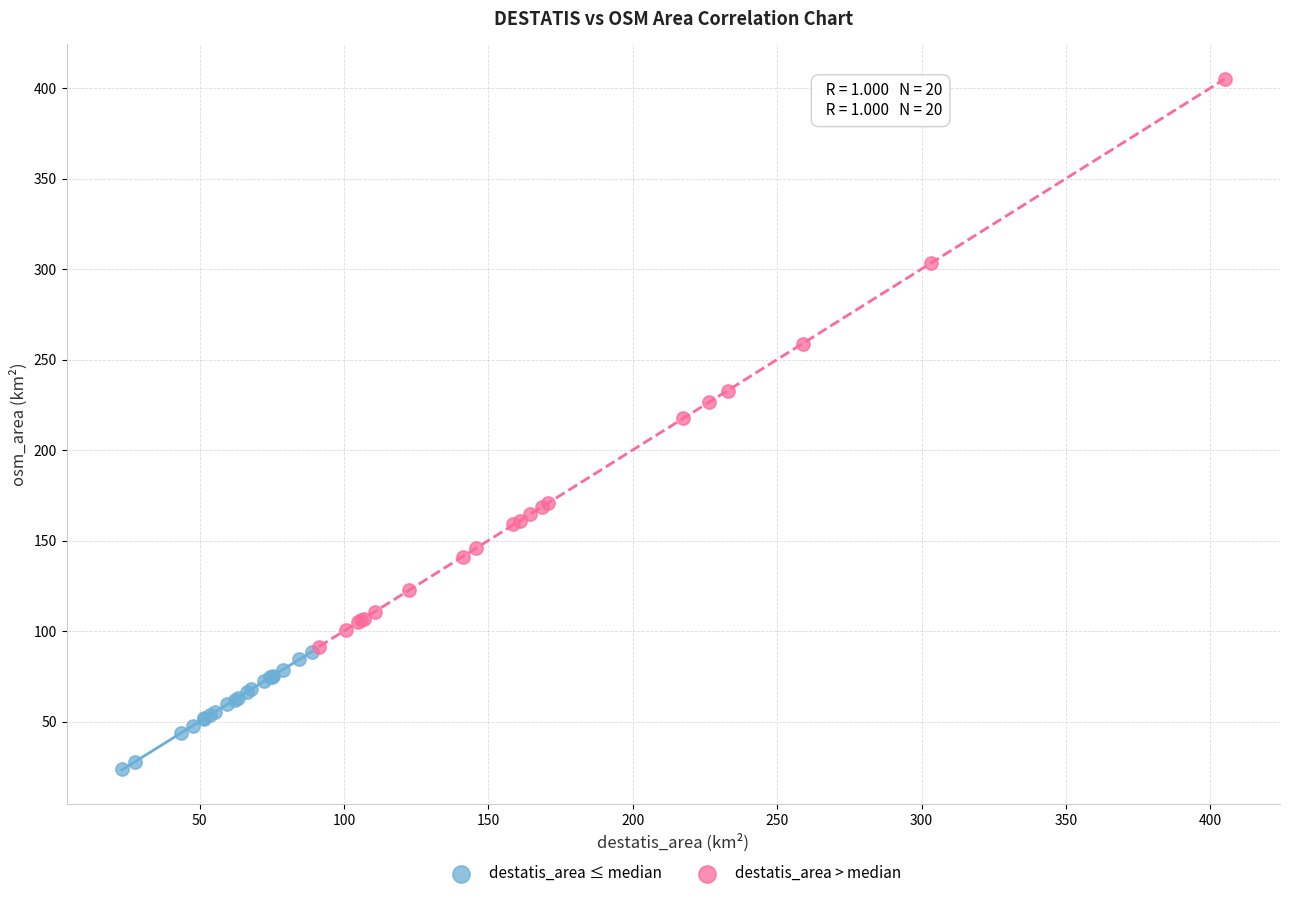

Which series reaches the maximum Y coordinate?

destatis_area > median